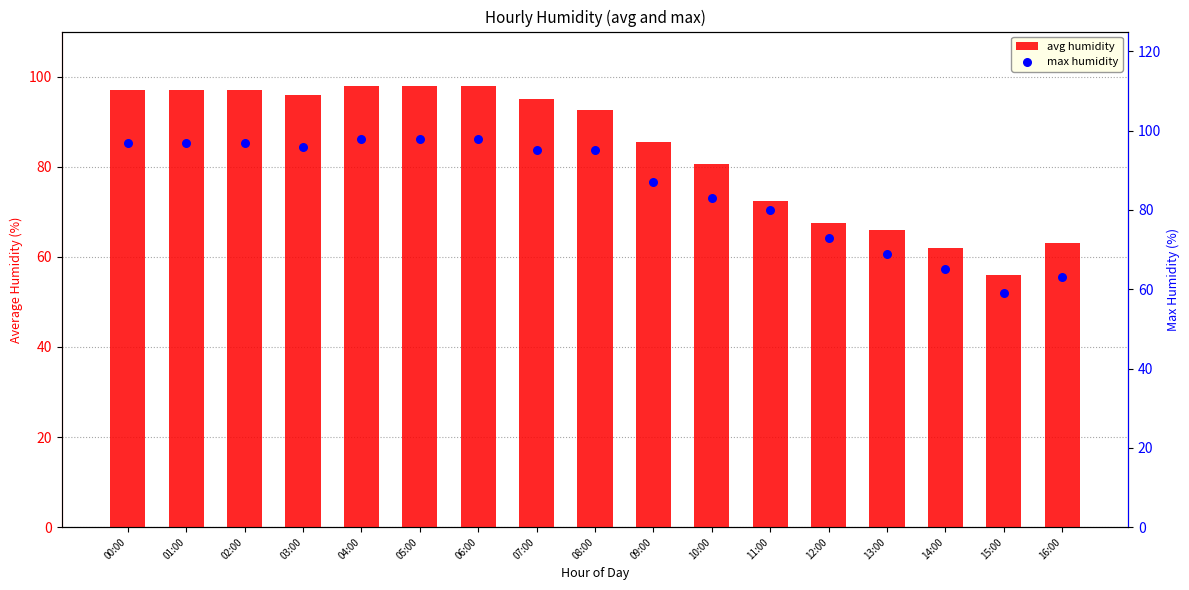

Which series has the largest total across all categories?

max humidity